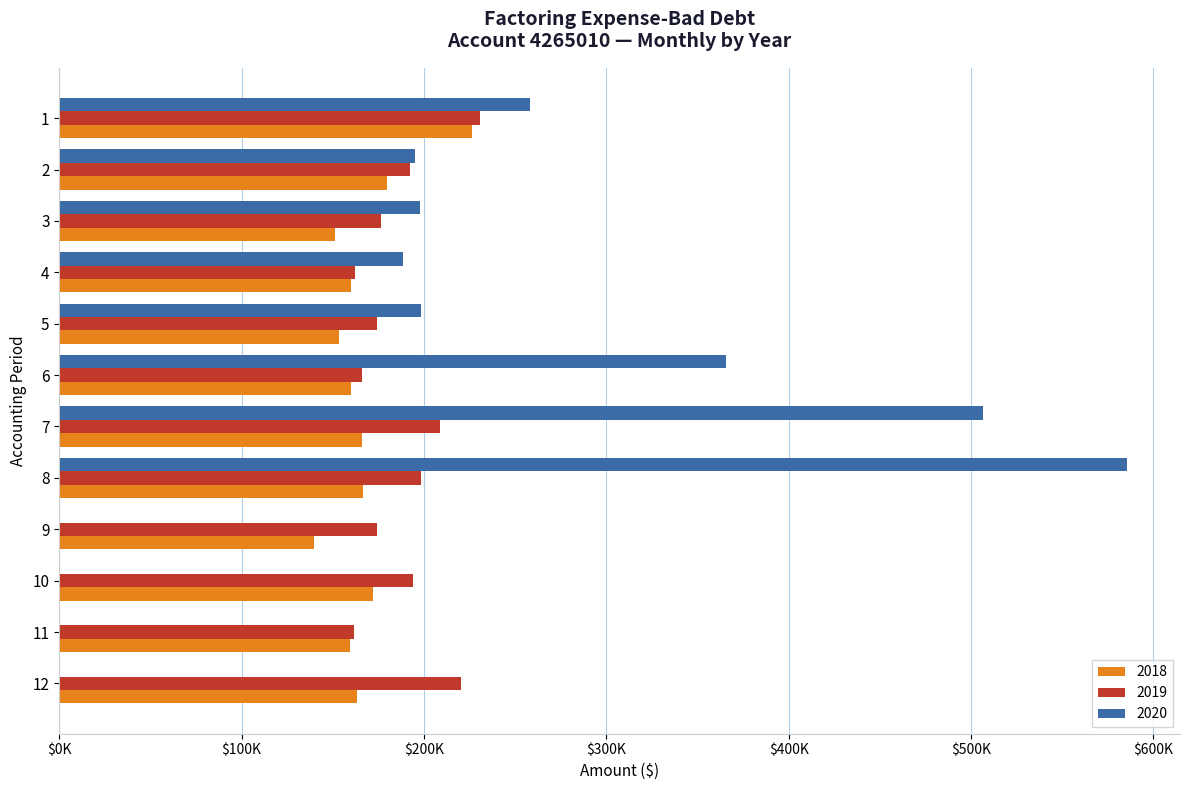

What are all the series names shown in the legend?

2018, 2019, 2020